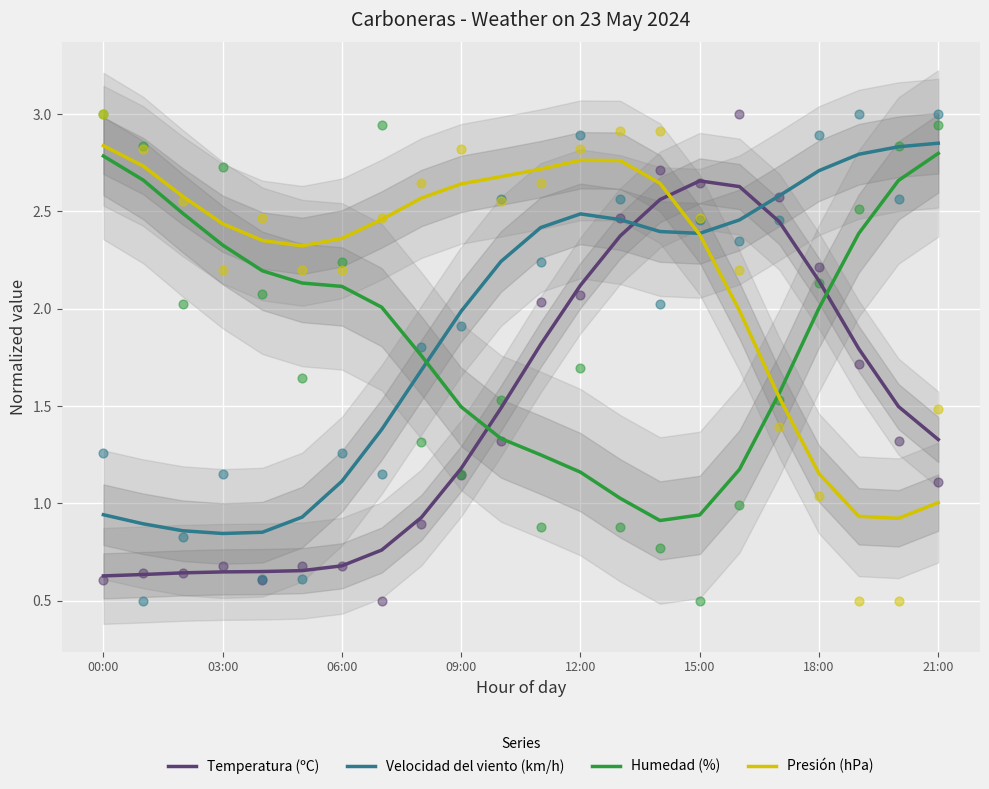

Which series has the largest total across all categories?

Presión (hPa)